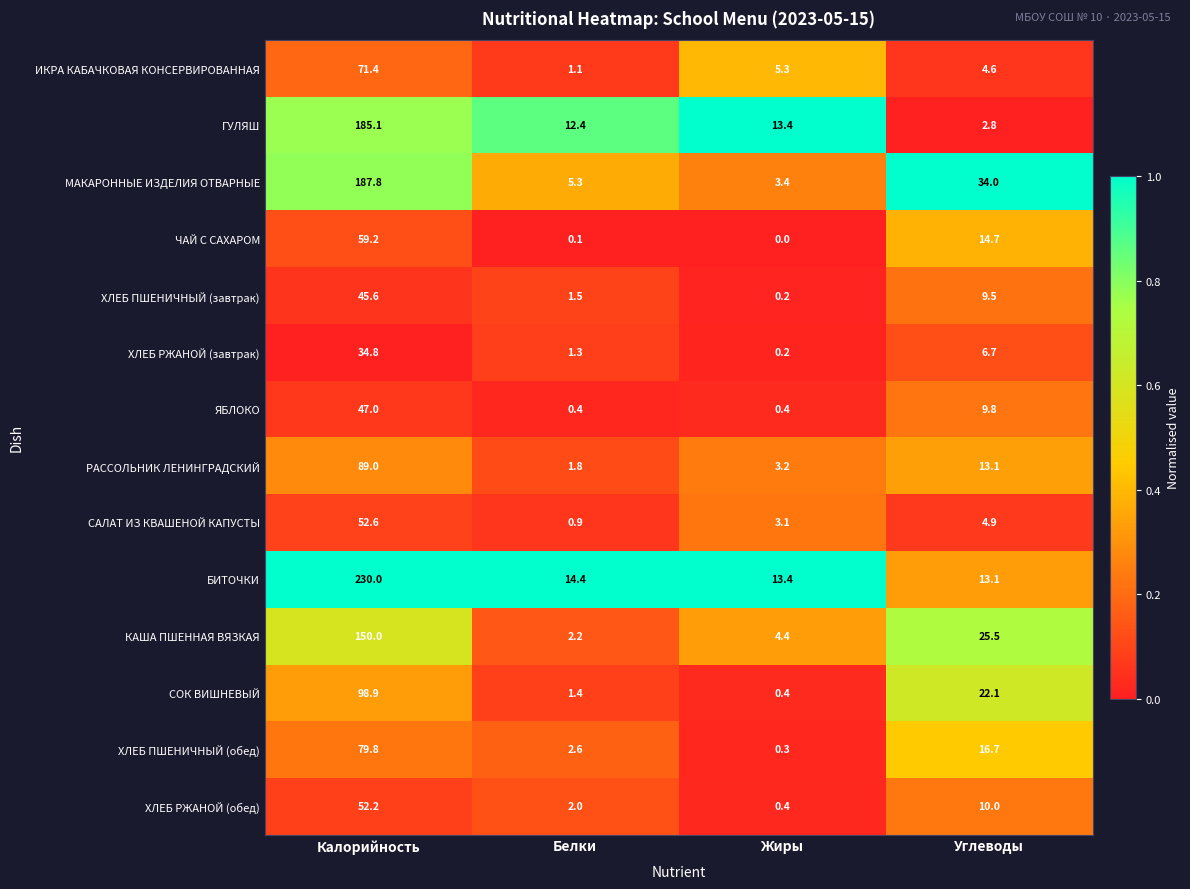

At which category does the chart reach its peak across all series?

Калорийность